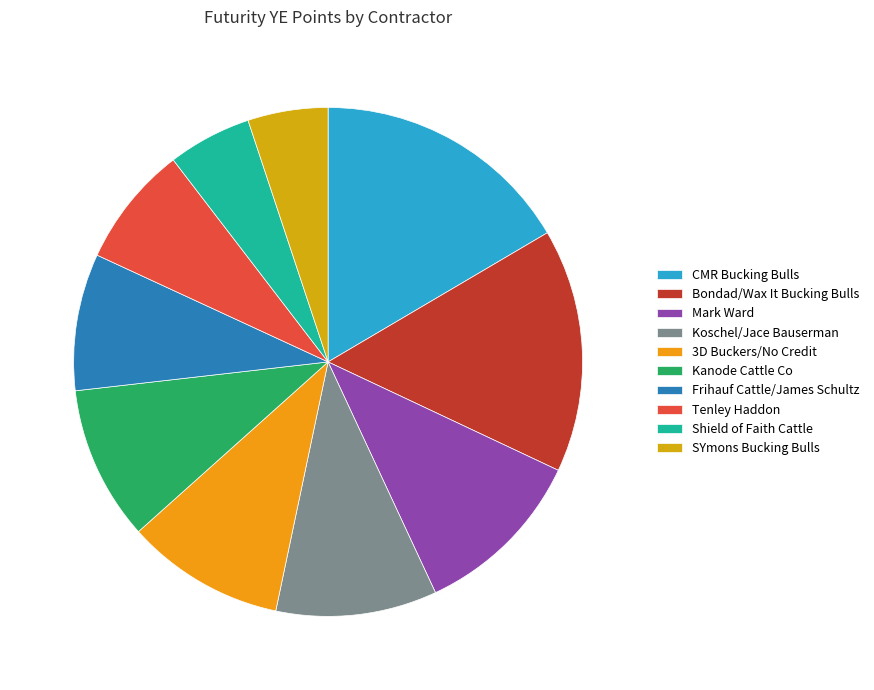

True or false: Bondad/Wax It Bucking Bulls accounts for 22% of the total.

False